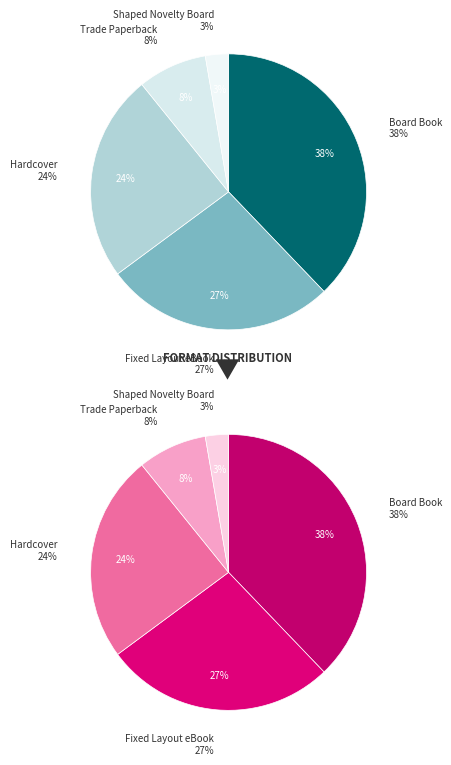

Which slice is the largest?

Board Book